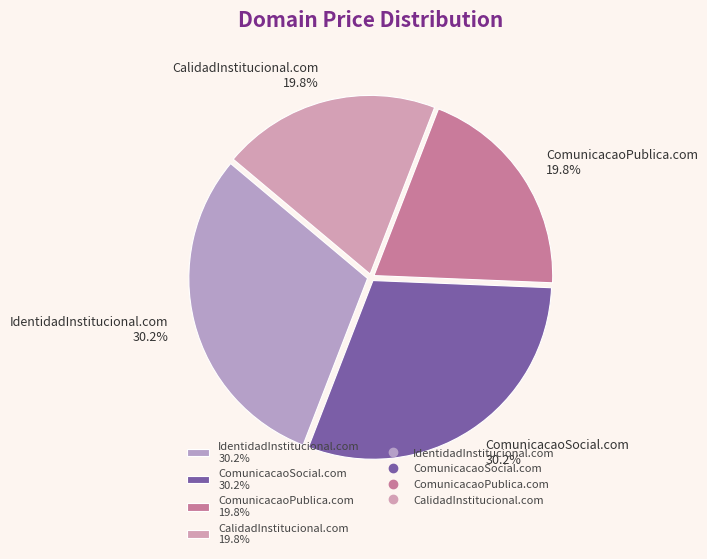

To the nearest percent, what is the difference between the largest and smallest slice percentages?

10%